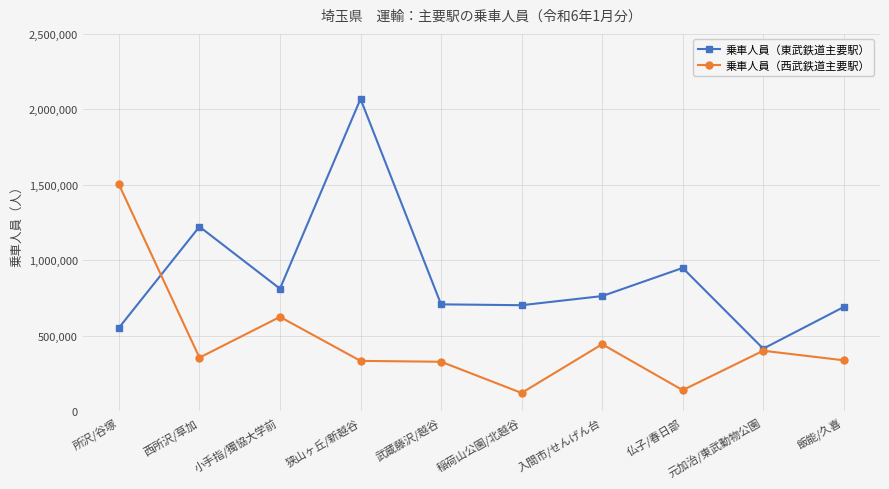

What is the total value across all series at 狭山ヶ丘/新越谷?

2404062